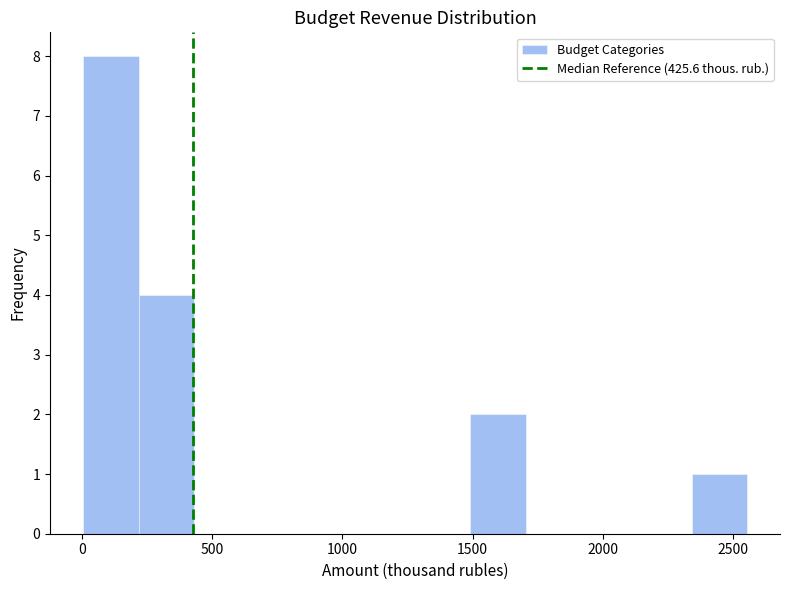

Reading left to right, list every bar in this chart as the range it spans on the x-axis followed by its height. Neither the bar edges nor the heights are printed on the chart, so give them approximately, as read against the axes.

0 to 200: 8
200 to 450: 4
450 to 650: 0
650 to 850: 0
850 to 1050: 0
1050 to 1300: 0
1300 to 1500: 0
1500 to 1700: 2
1700 to 1900: 0
1900 to 2150: 0
2150 to 2350: 0
2350 to 2550: 1